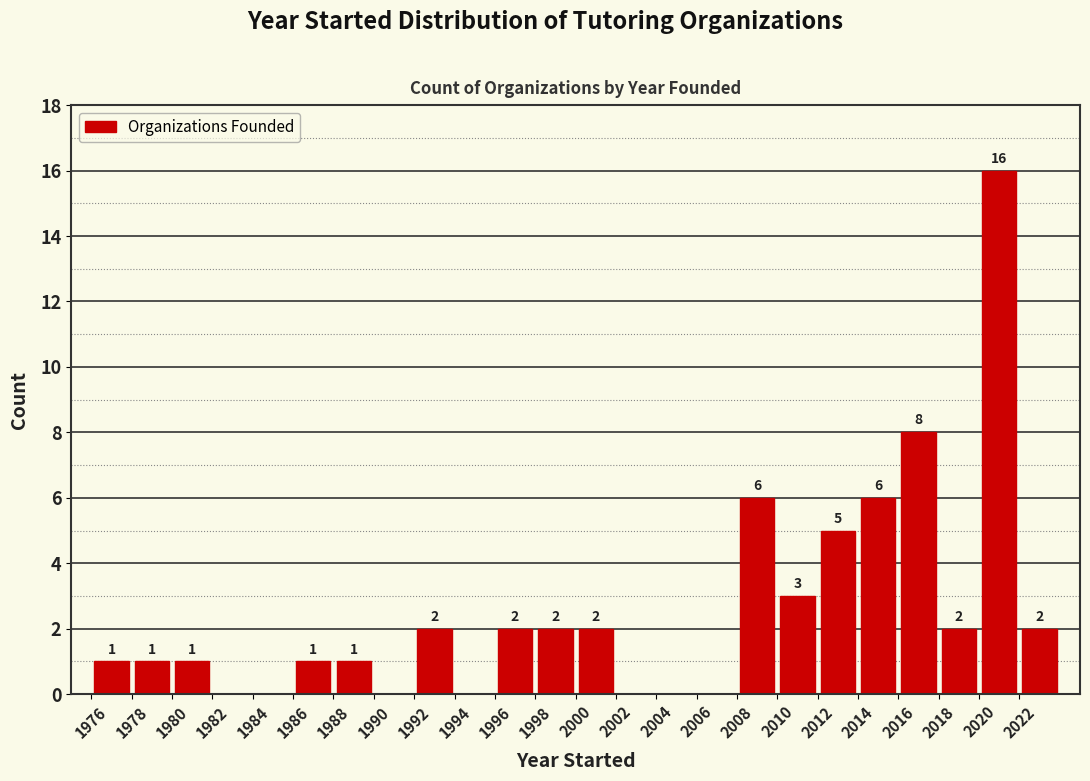

Which range on the x-axis has the tallest bar?

2020 to 2022